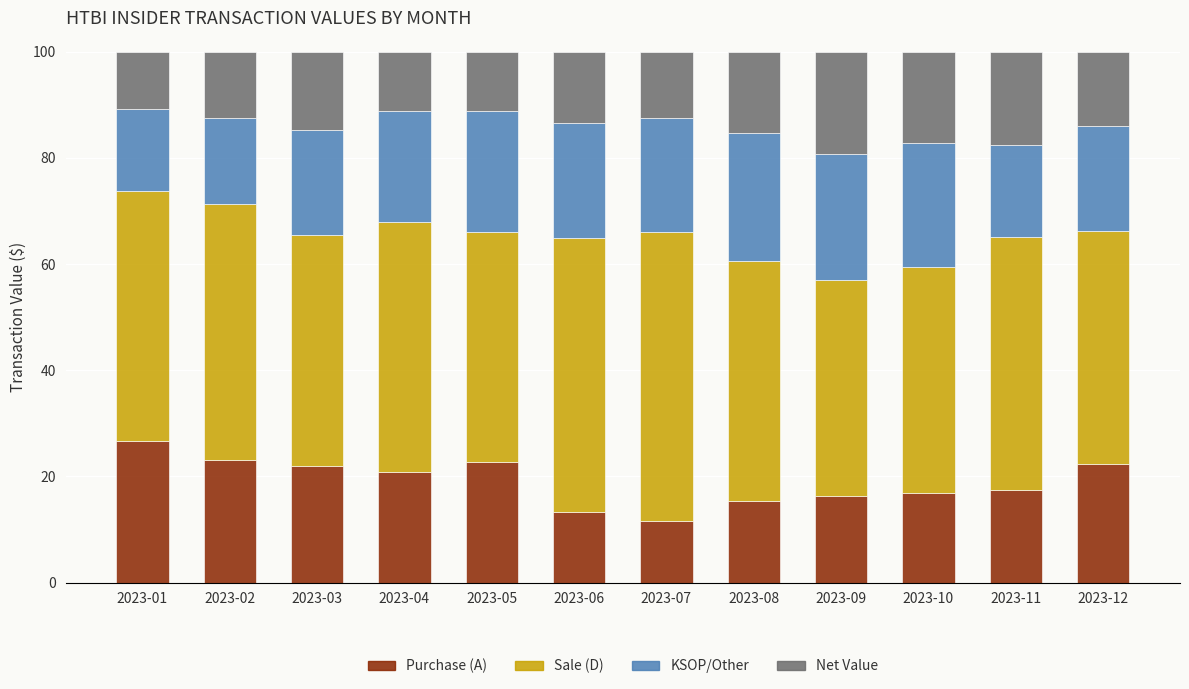

The Purchase (A) series shows 31.5 at 2023-11. True or false?

False